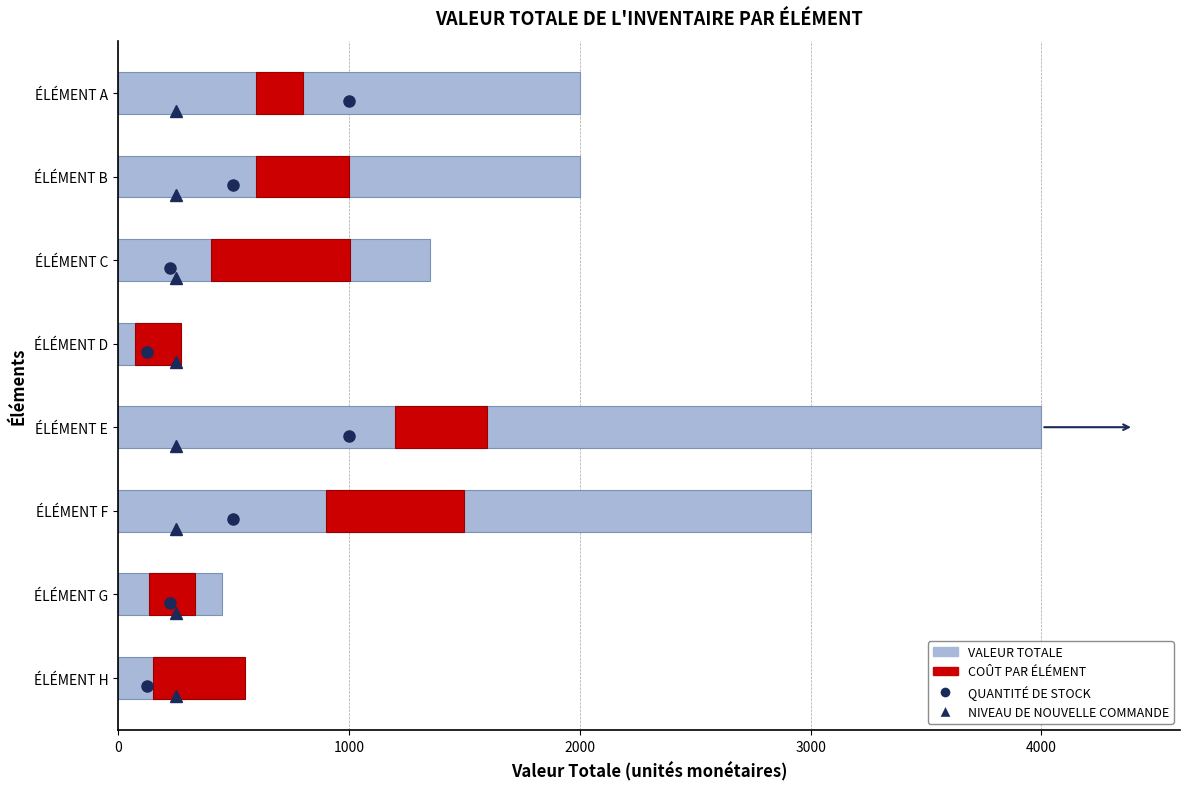

The chart shows a value of 655 at ÉLÉMENT H. True or false?

False